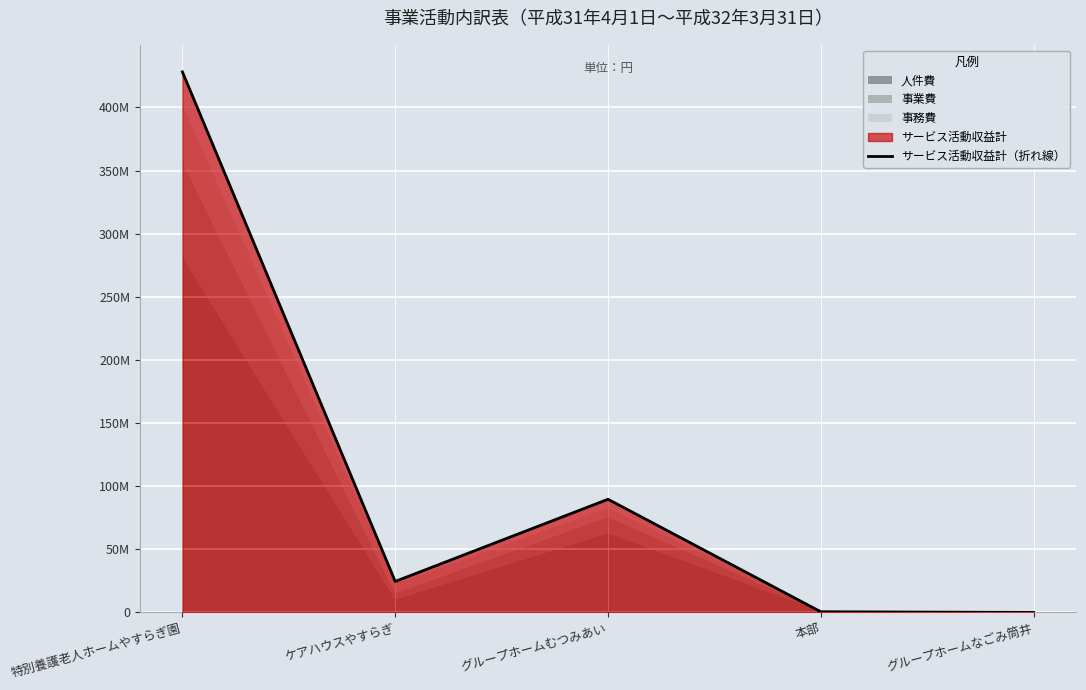

What is the sum of all values?

542921893